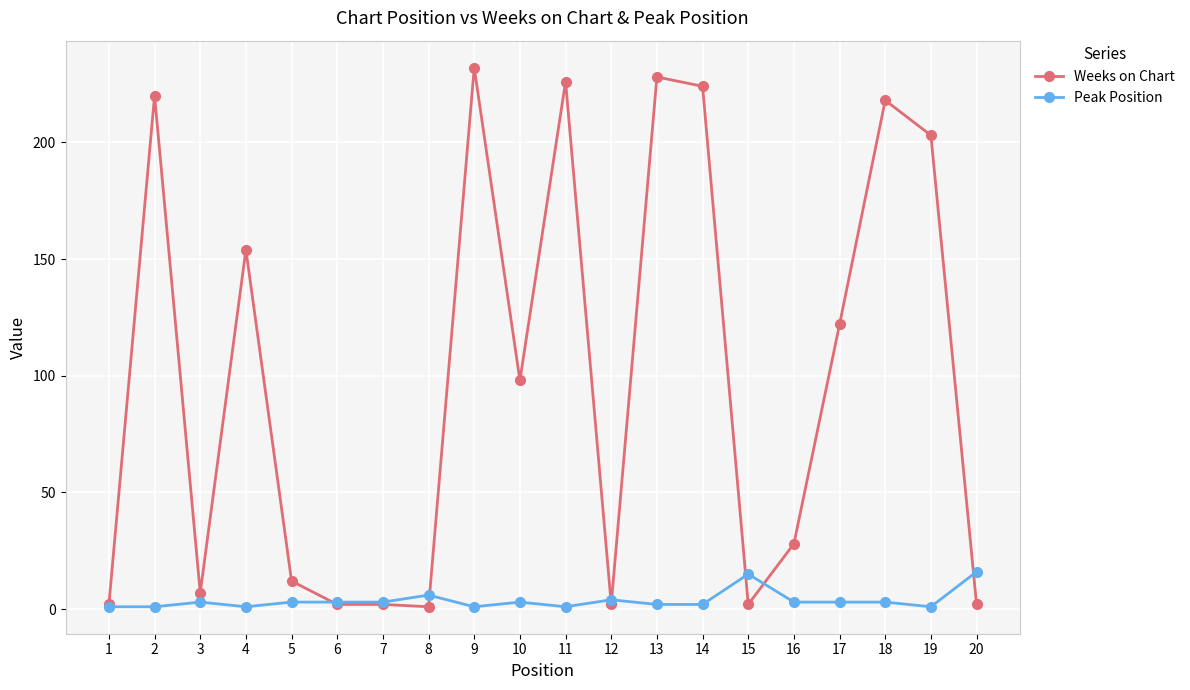

What are all the series names shown in the legend?

Weeks on Chart, Peak Position